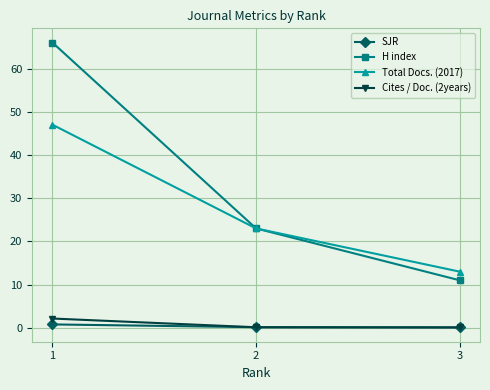

What is the average value of the Cites / Doc. (2years) series?

0.8